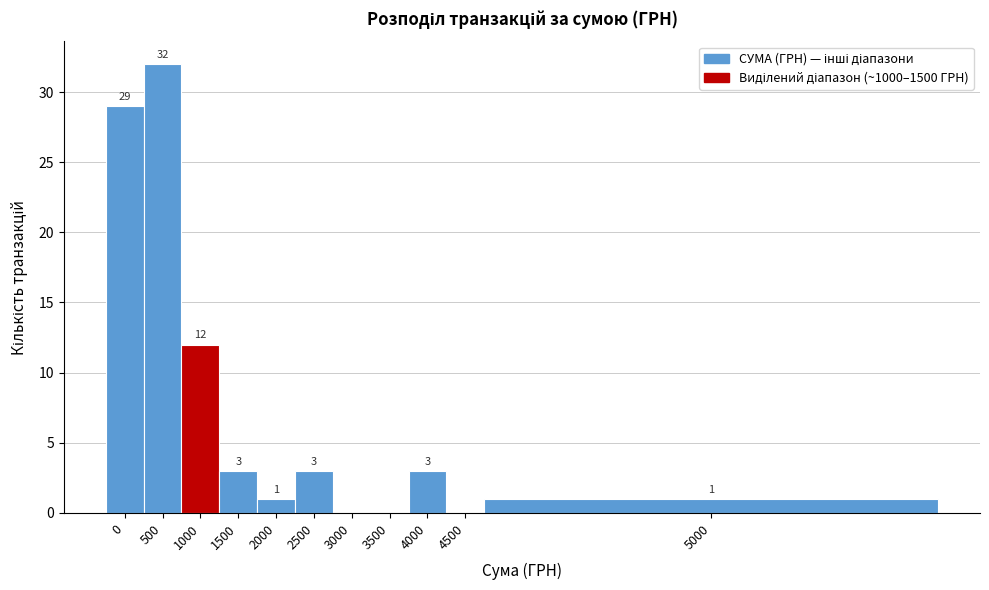

Reading left to right, extract all data points from this chart.

0=29	500=32	1000=12	1500=3	2000=1	2500=3	3000=0	3500=0	4000=3	4500=0	5000=1